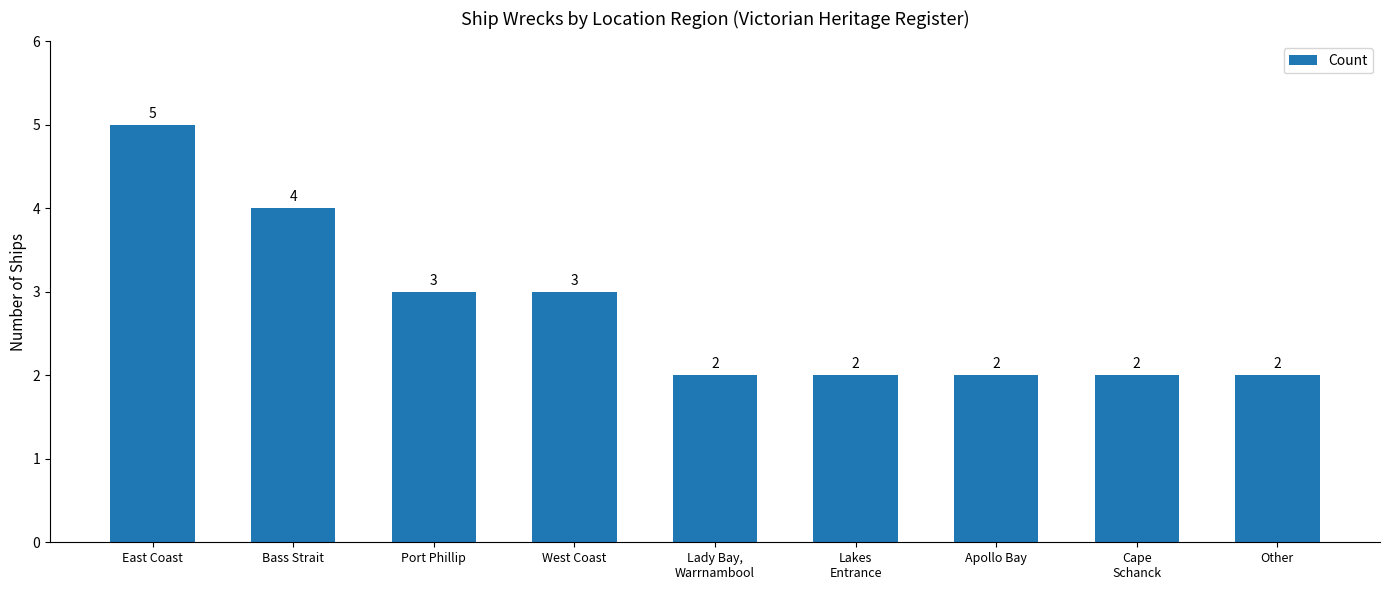

The value at Other is 2. True or false?

True